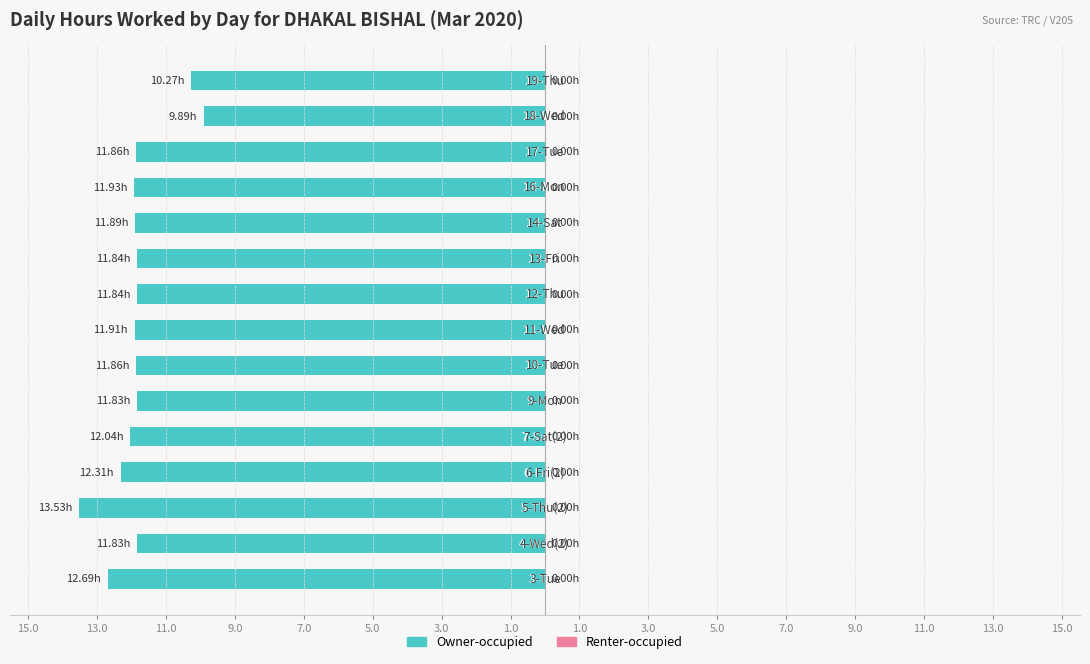

Does the chart contain any negative values?

Yes